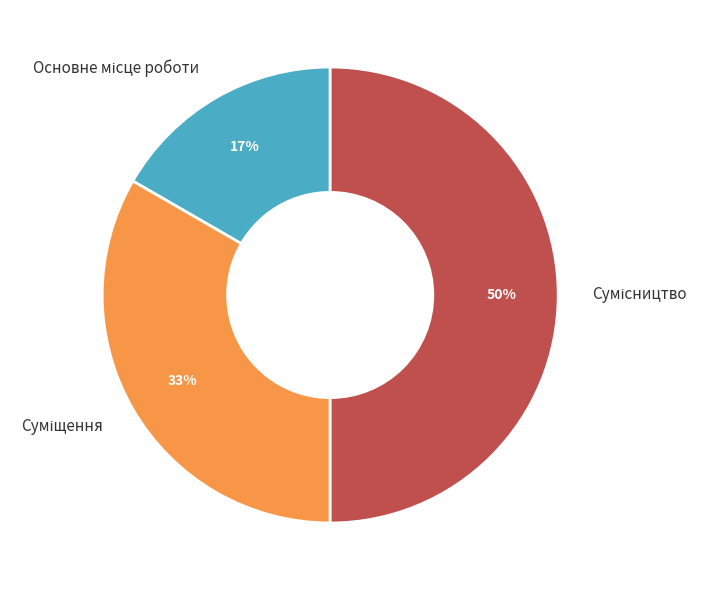

How many slices are in this pie chart?

3